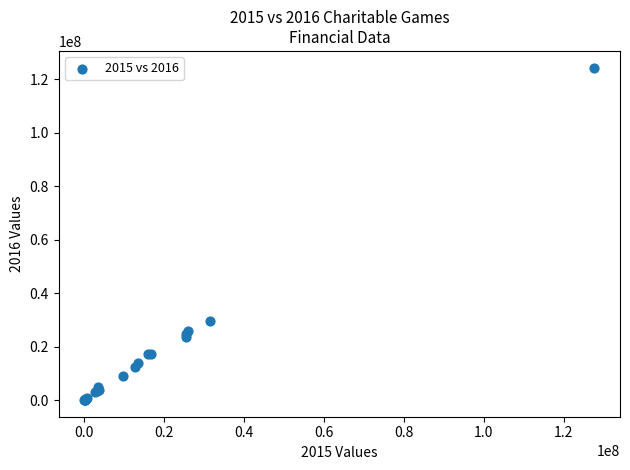

What Y value in the scatter plot is closest to 62226944?

29518417